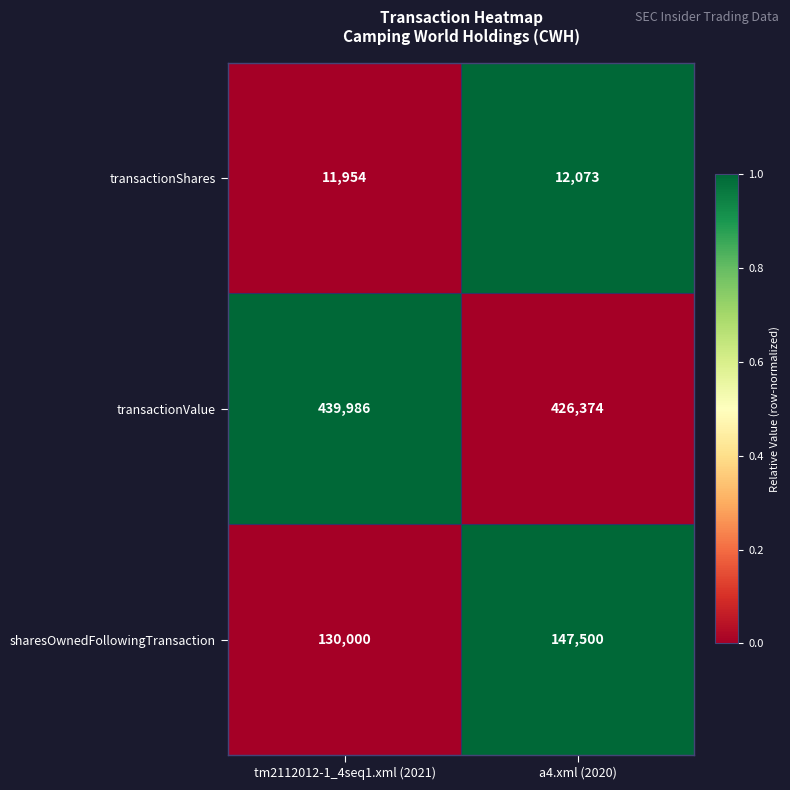

Which category has the highest value across all series?

tm2112012-1_4seq1.xml (2021)